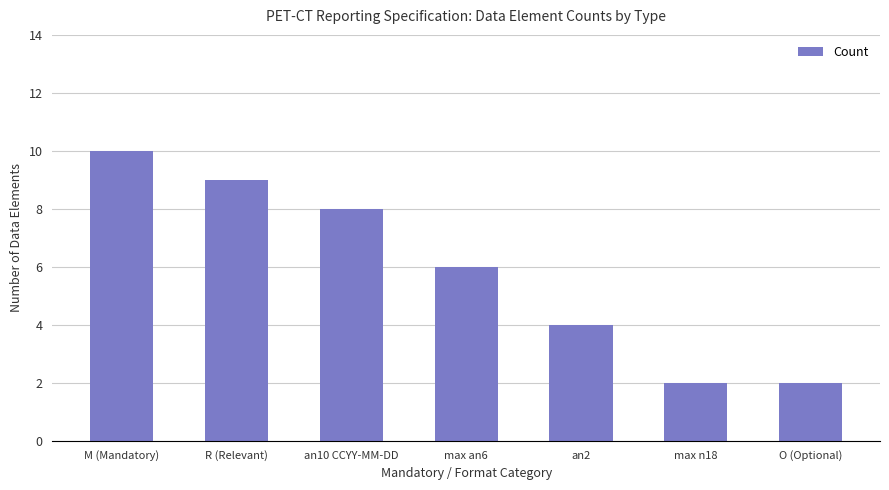

True or false: the data shows 9 at R (Relevant).

True